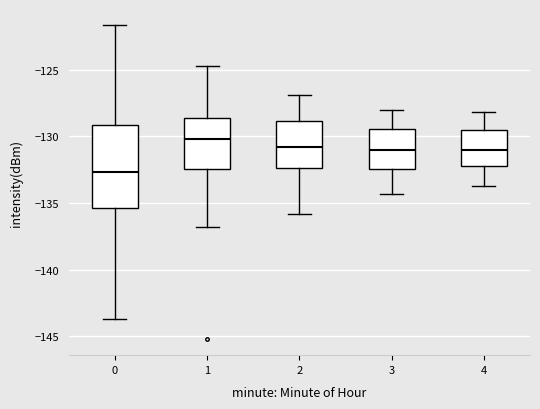

Reading left to right, read every box against the y-axis: the position of its median line, the range the box covers, and the ends of its whiskers. The values are not printed on the chart, so give them approximately, as read against the axis.

0: median -132.5, box -135.5 to -129.0, whiskers -143.5 to -121.5
1: median -130.0, box -132.5 to -128.5, whiskers -137.0 to -124.5
2: median -131.0, box -132.5 to -129.0, whiskers -136.0 to -127.0
3: median -131.0, box -132.5 to -129.5, whiskers -134.5 to -128.0
4: median -131.0, box -132.0 to -129.5, whiskers -133.5 to -128.0